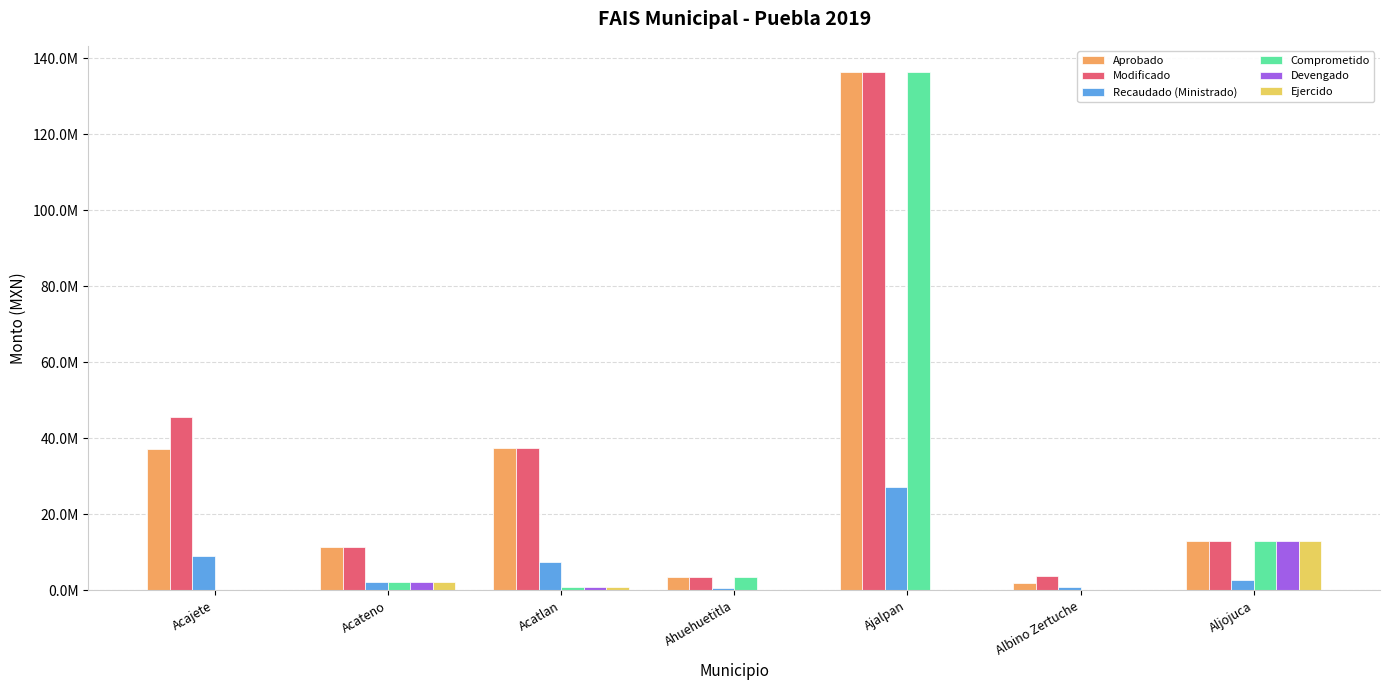

Between Ajalpan and Albino Zertuche, which is larger?

Ajalpan